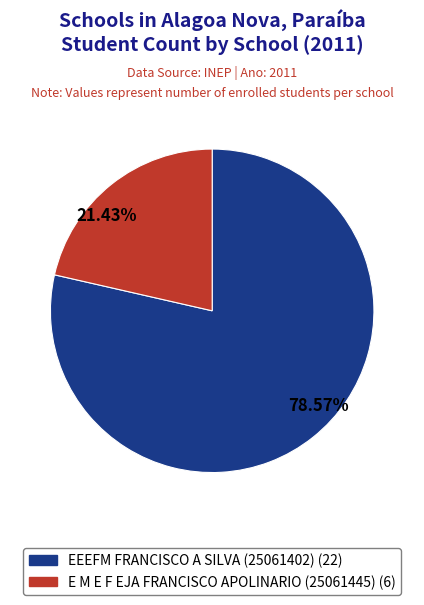

Rank the categories by value from lowest to highest.

21.43%, 78.57%